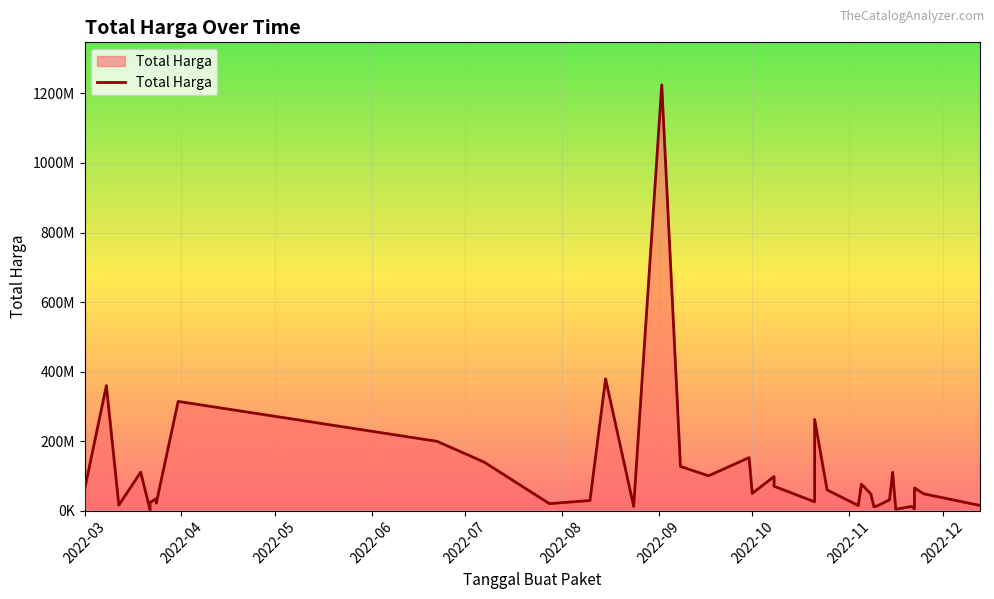

Rank the categories by value from highest to lowest.

2022-09-02, 2022-08-15, 2022-03-08, 2022-03-31, 2022-10-21, 2022-06-22, 2022-09-30, 2022-07-07, 2022-09-08, 2022-03-19, 2022-11-15, 2022-09-17, 2022-10-08, 2022-11-05, 2022-10-08, 2022-11-22, 2022-03-01, 2022-10-25, 2022-10-01, 2022-11-08, 2022-11-25, 2022-03-24, 2022-11-14, 2022-08-10, 2022-03-24, 2022-10-21, 2022-03-22, 2022-03-24, 2022-07-28, 2022-03-12, 2022-12-13, 2022-11-04, 2022-11-10, 2022-08-24, 2022-11-21, 2022-11-09, 2022-03-01, 2022-11-22, 2022-11-16, 2022-03-22